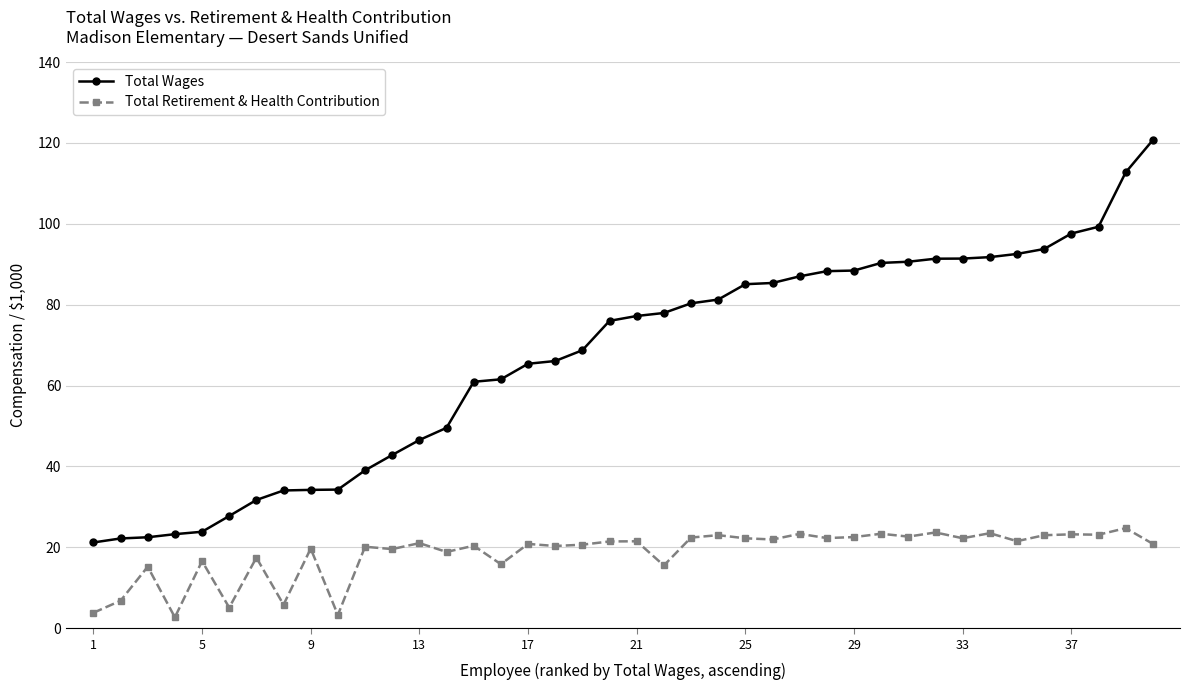

What is the difference between the maximum and minimum values in the Total Retirement & Health Contribution series?

22.0